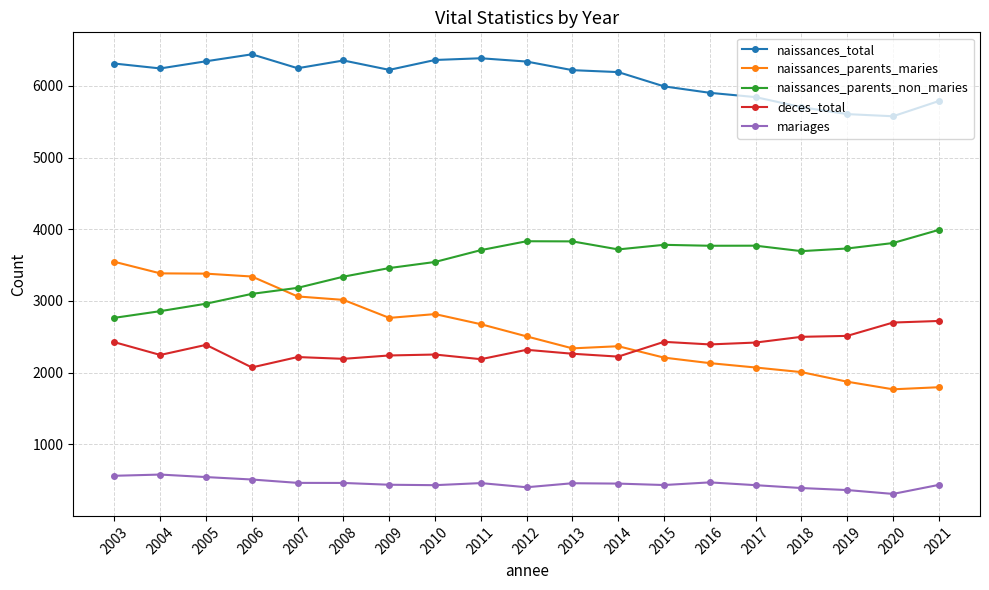

Where does the mariages series first go above 453?

2003